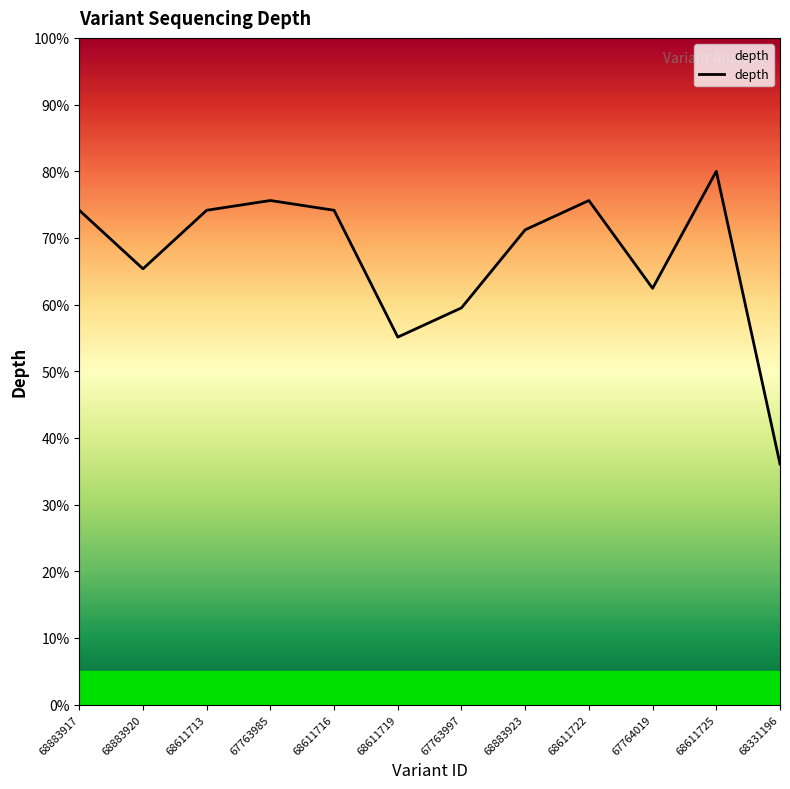

How many distinct data groups are displayed?

1